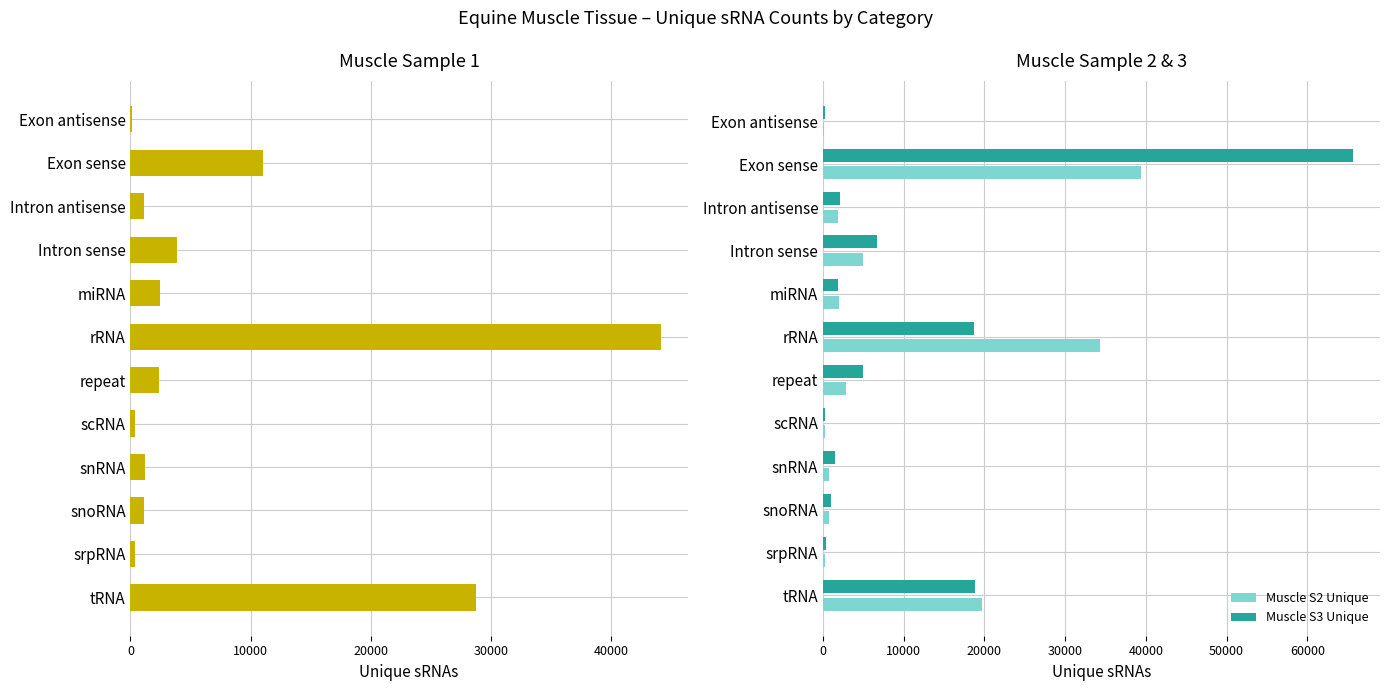

List the series in order of their peak value, lowest first.

Muscle S2 Unique, Muscle S1 Unique, Muscle S3 Unique